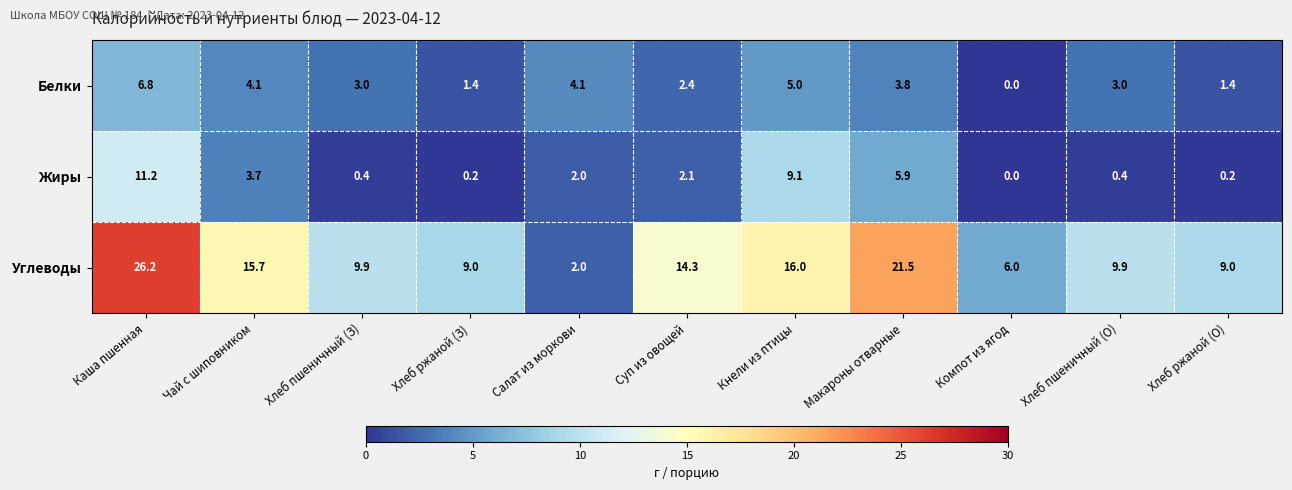

What is the difference between the second highest and minimum values in the Белки series?

5.0